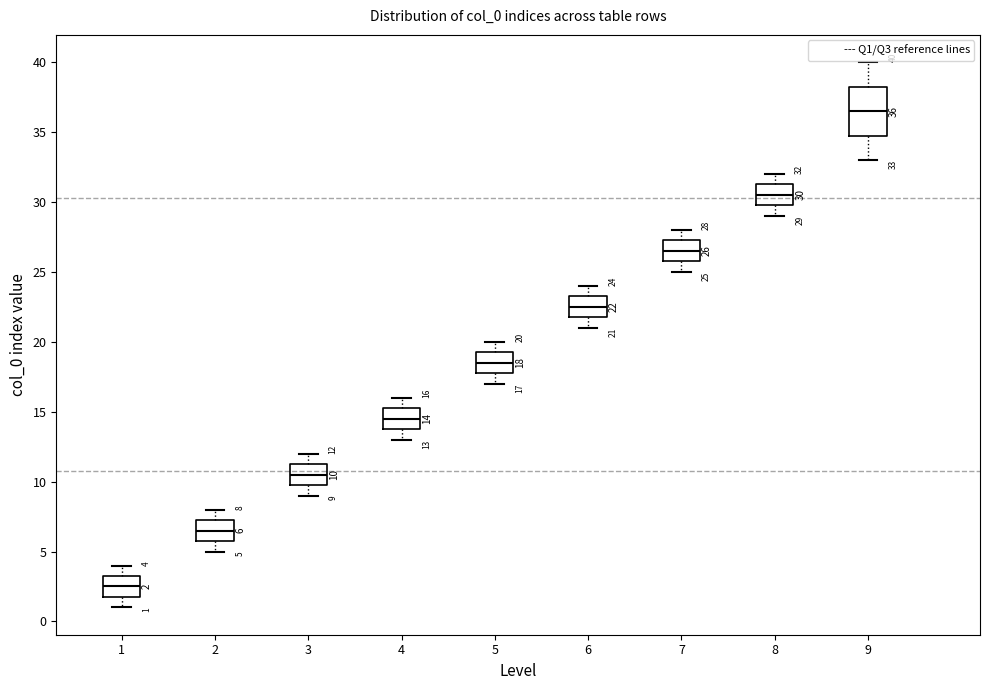

Which box has the lowest median line?

1